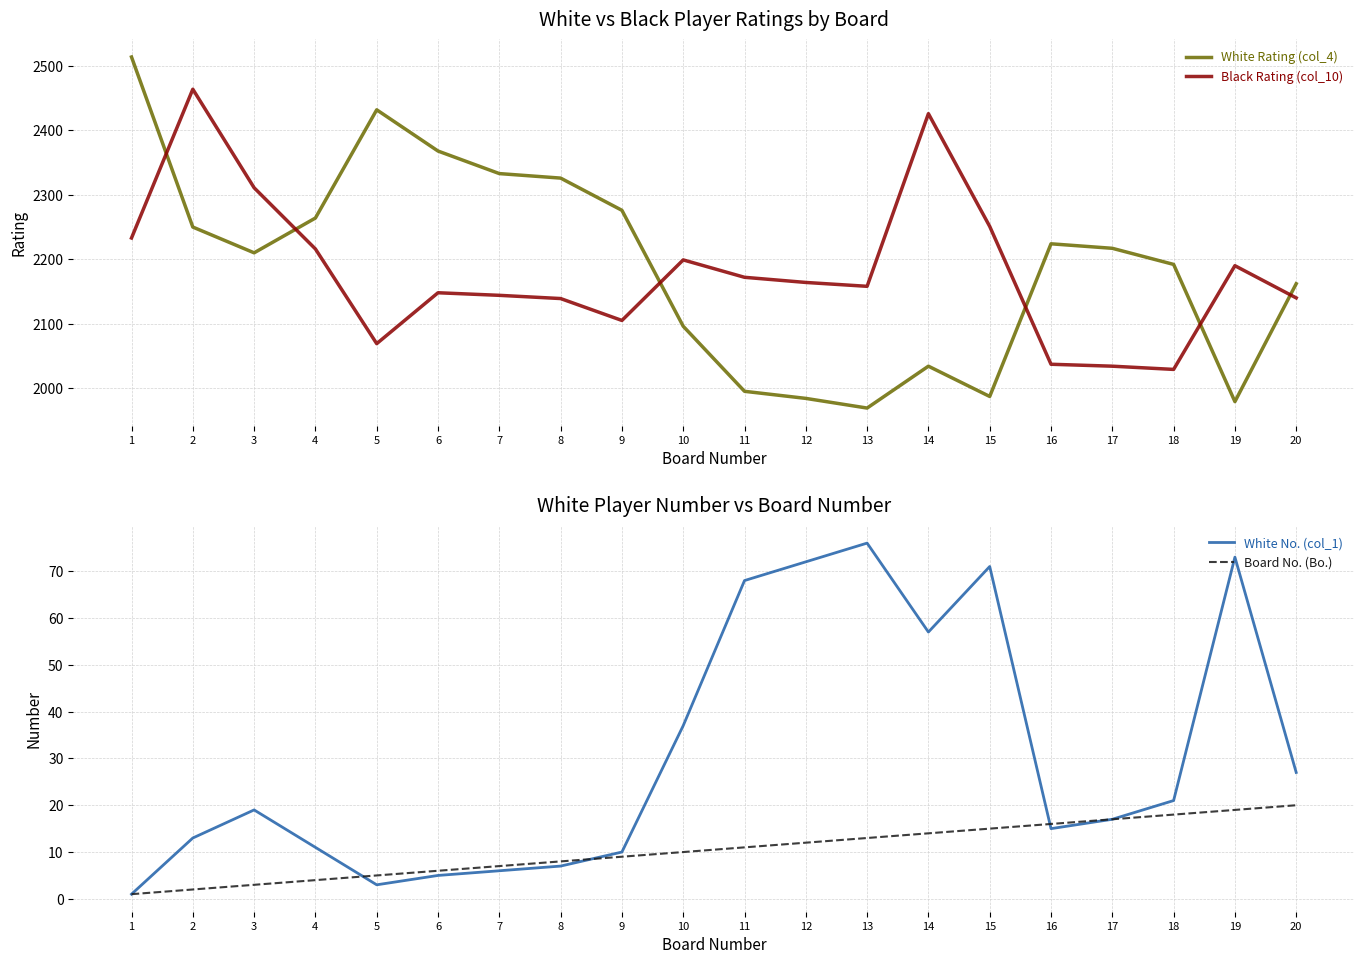

What is the difference between the highest and lowest values at 19?

2171